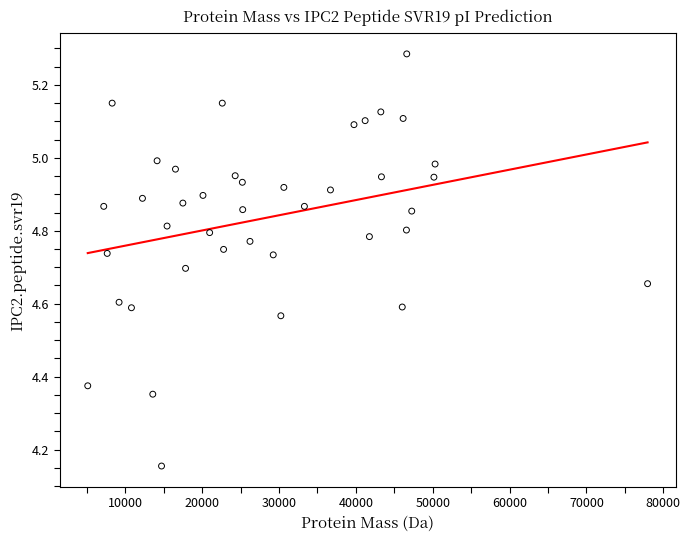

What is the range of Y values (max minus min)?

1.1